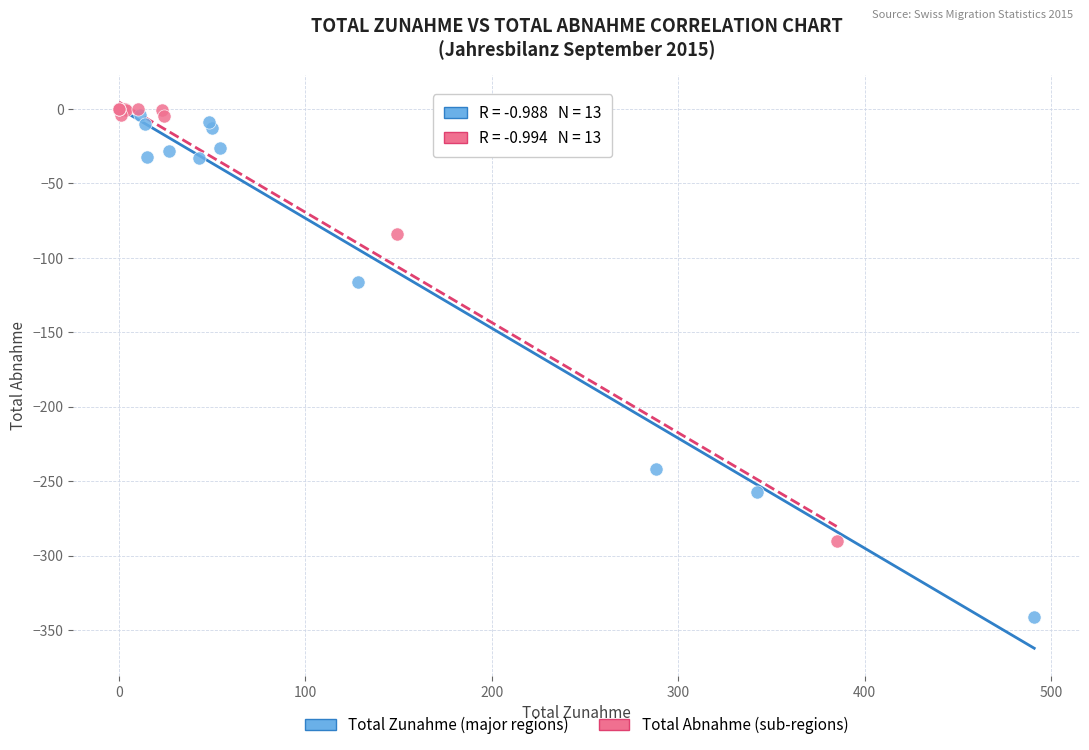

Which series has the largest Y range (max minus min)?

Total Zunahme (major regions)